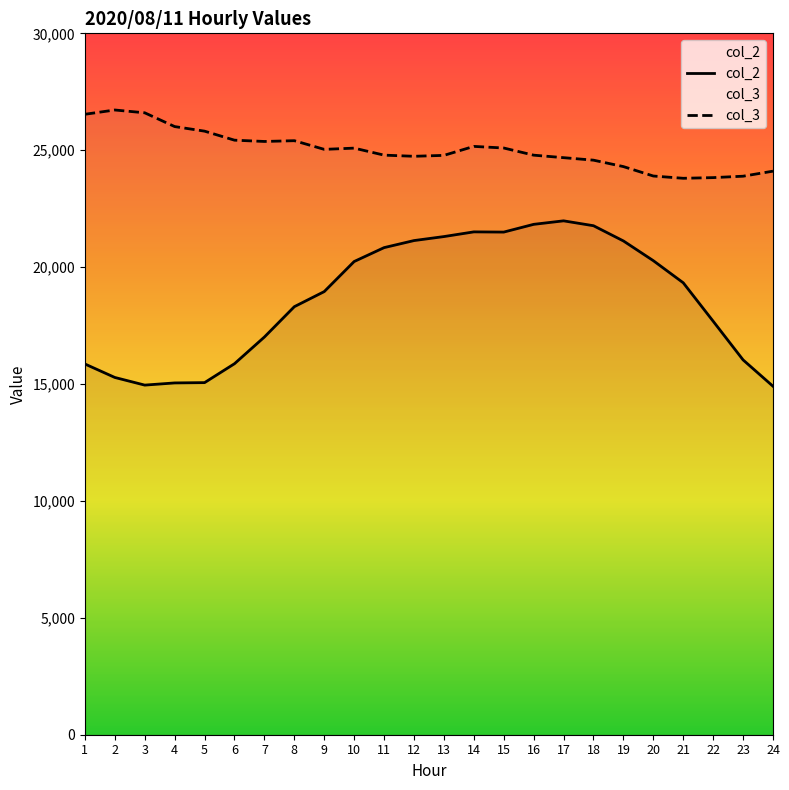

How many data points in col_3 are above 25037?

11